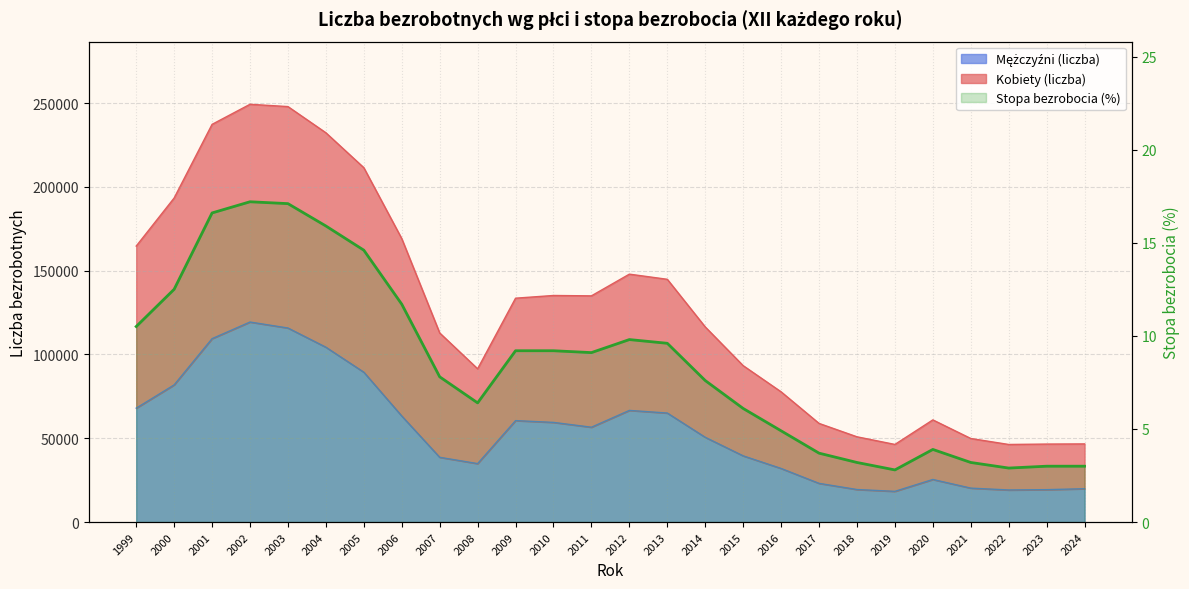

Rank the categories by value from lowest to highest.

2019, 2022, 2023, 2024, 2018, 2021, 2017, 2020, 2016, 2015, 2008, 2014, 2007, 2011, 2009, 2010, 2013, 2012, 1999, 2006, 2000, 2005, 2004, 2001, 2003, 2002